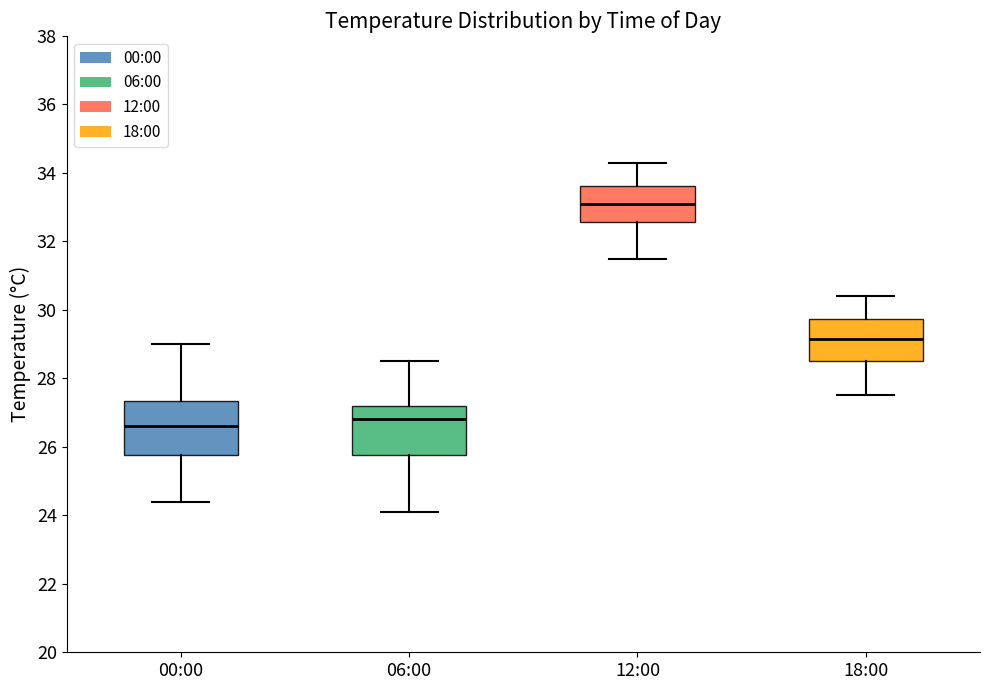

Reading left to right, transcribe this box plot: for each box, give where its median line is, the range the box spans, and where its two whiskers end, as read against the y-axis. The values are not printed on the chart, so give them approximately, as read against the axis.

00:00: median 26.6, box 25.8 to 27.4, whiskers 24.4 to 29.0
06:00: median 26.8, box 25.8 to 27.2, whiskers 24.2 to 28.6
12:00: median 33.2, box 32.6 to 33.6, whiskers 31.6 to 34.4
18:00: median 29.2, box 28.6 to 29.8, whiskers 27.6 to 30.4